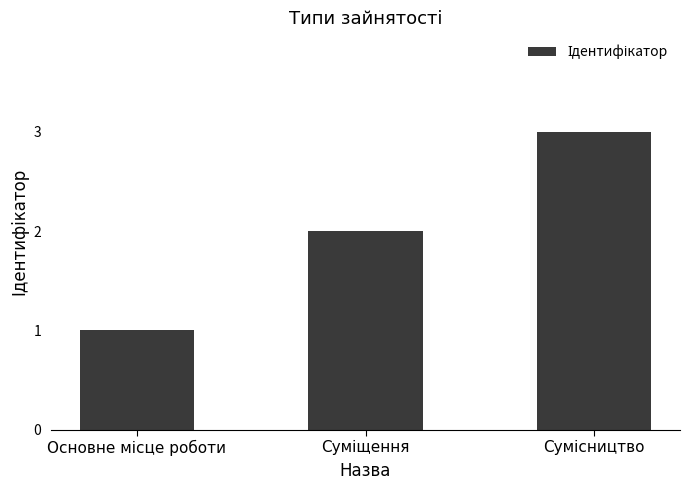

What is the greatest value displayed?

3